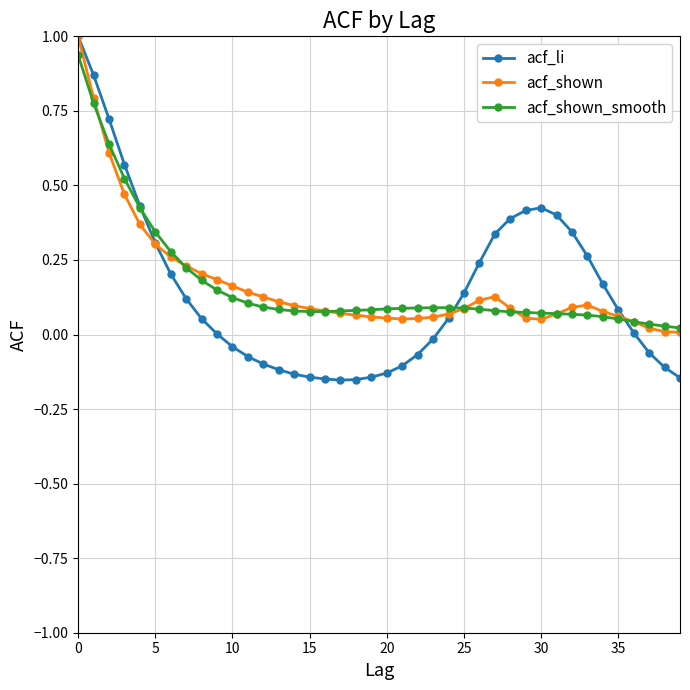

Which series has the largest range (max minus min)?

acf_li